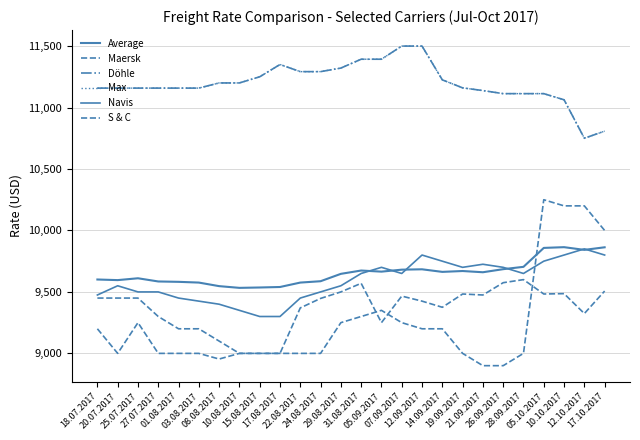

Reading left to right, list all the values displayed in this chart.

Average: 9601	9596	9611	9585	9582	9576	9547	9533	9536	9540	9576	9587	9647	9674	9665	9681	9684	9663	9670	9660	9685	9704	9858	9864	9842	9863
Maersk: 9200	9000	9250	9000	9000	9000	8954	9000	9000	9000	9370	9447	9500	9570	9250	9466	9425	9375	9483	9475	9575	9600	9483	9486	9324	9507
Döhle: 11158	11158	11158	11158	11158	11158	11200	11200	11250	11350	11292	11292	11321	11393	11393	11500	11500	11225	11160	11138	11113	11113	11113	11063	10750	10808
Max: 11158	11158	11158	11158	11158	11158	11200	11200	11250	11350	11292	11292	11321	11393	11393	11500	11500	11225	11160	11138	11113	11113	11113	11063	10750	10808
Navis: 9475	9550	9500	9500	9450	9425	9400	9350	9300	9300	9450	9500	9550	9650	9700	9650	9800	9750	9700	9725	9700	9650	9750	9800	9850	9800
S & C: 9450	9450	9450	9300	9200	9200	9100	9000	9000	9000	9000	9000	9250	9300	9350	9250	9200	9200	9000	8900	8900	9000	10250	10200	10200	10000